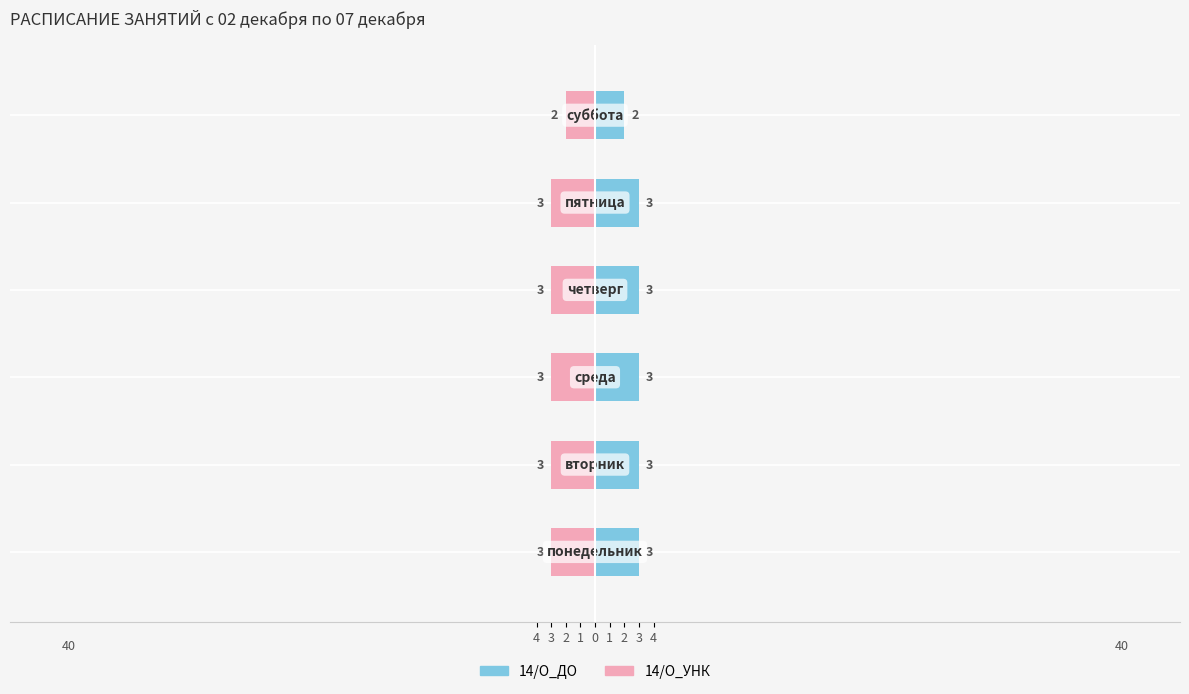

The 14/О_УНК series shows -3 at 3. True or false?

True